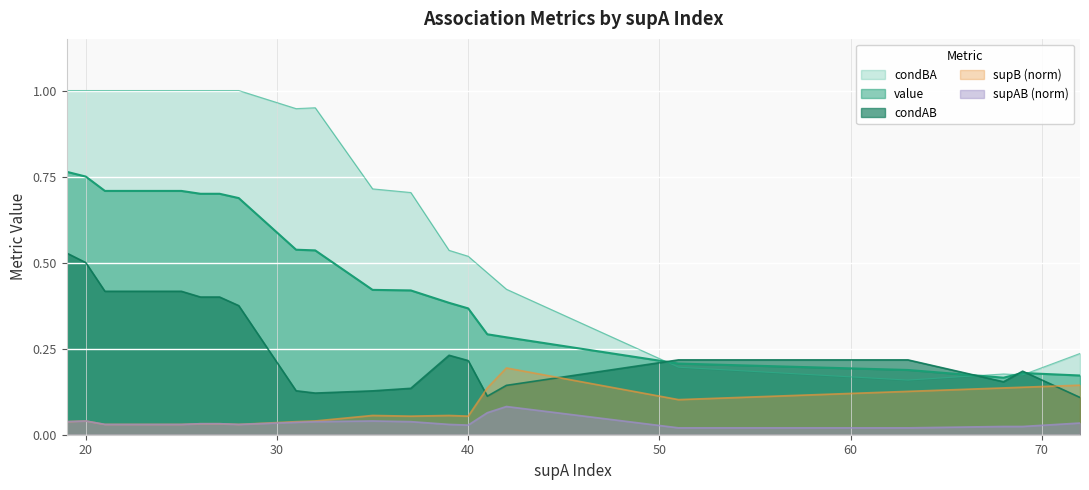

How many intersections are there between condAB and supB_norm?

3